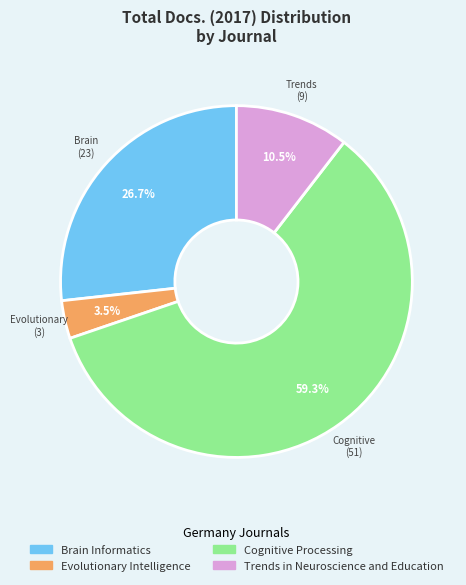

How many segments does this pie chart have?

4